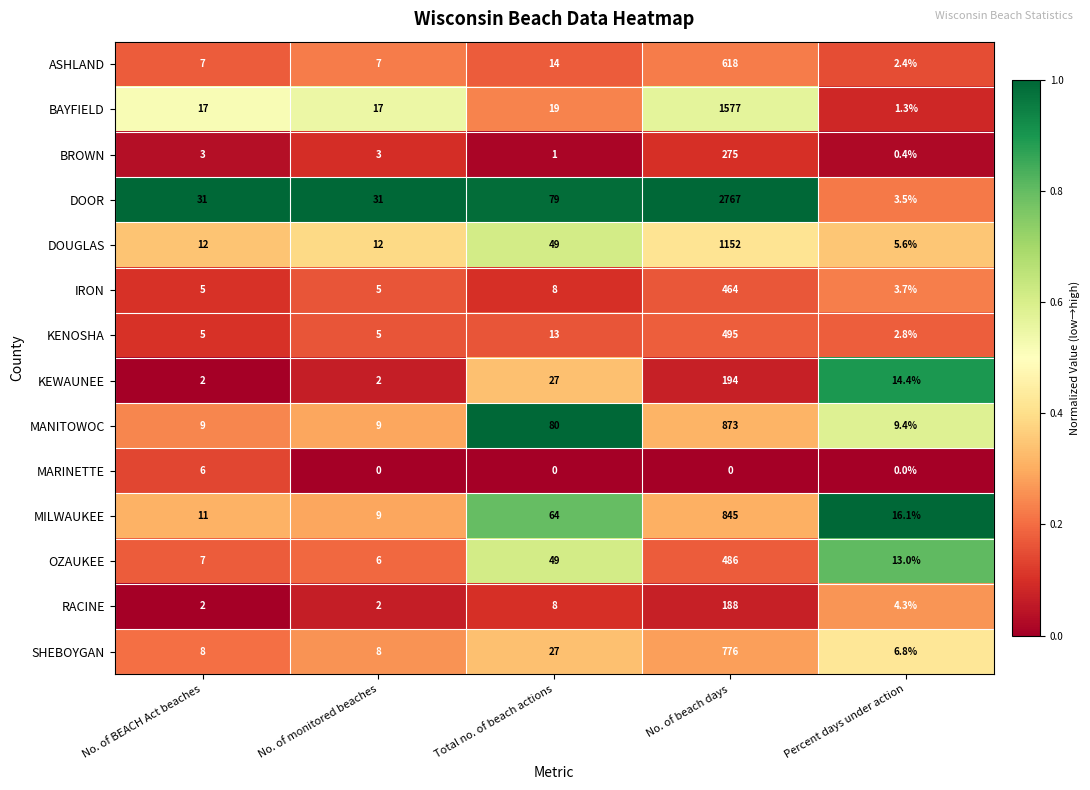

List the series in order of their peak value, lowest first.

MARINETTE, RACINE, KEWAUNEE, BROWN, IRON, OZAUKEE, KENOSHA, ASHLAND, SHEBOYGAN, MILWAUKEE, MANITOWOC, DOUGLAS, BAYFIELD, DOOR